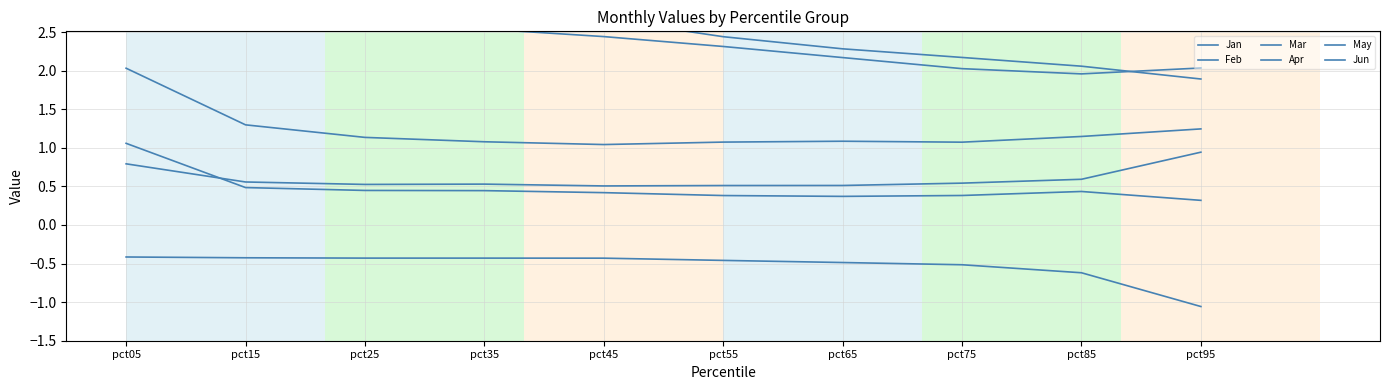

Which series has the largest range (max minus min)?

Jan